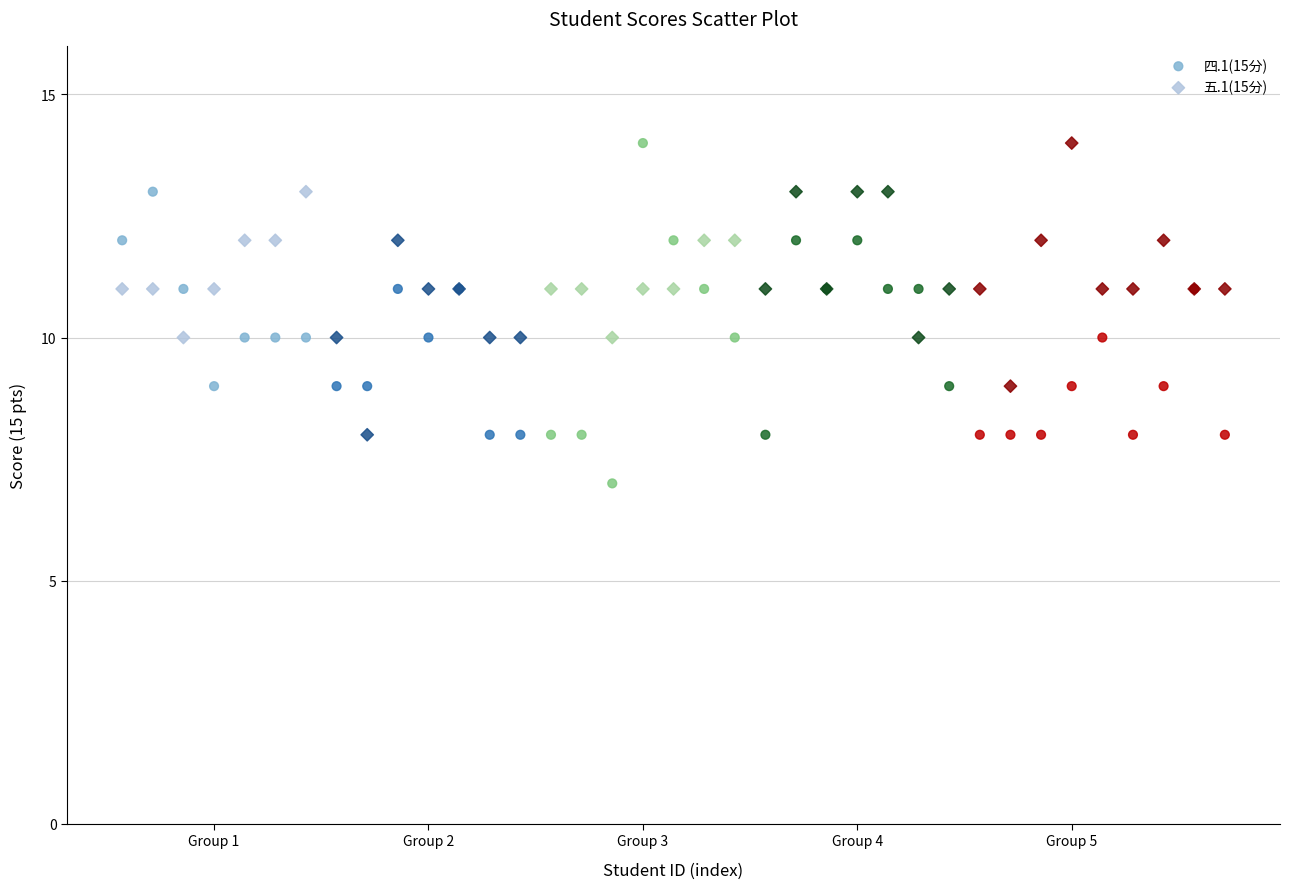

Which series reaches the minimum Y coordinate?

四.1(15分)